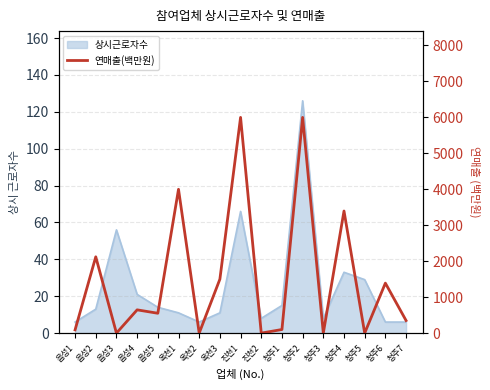

How many lines are shown in the chart?

1